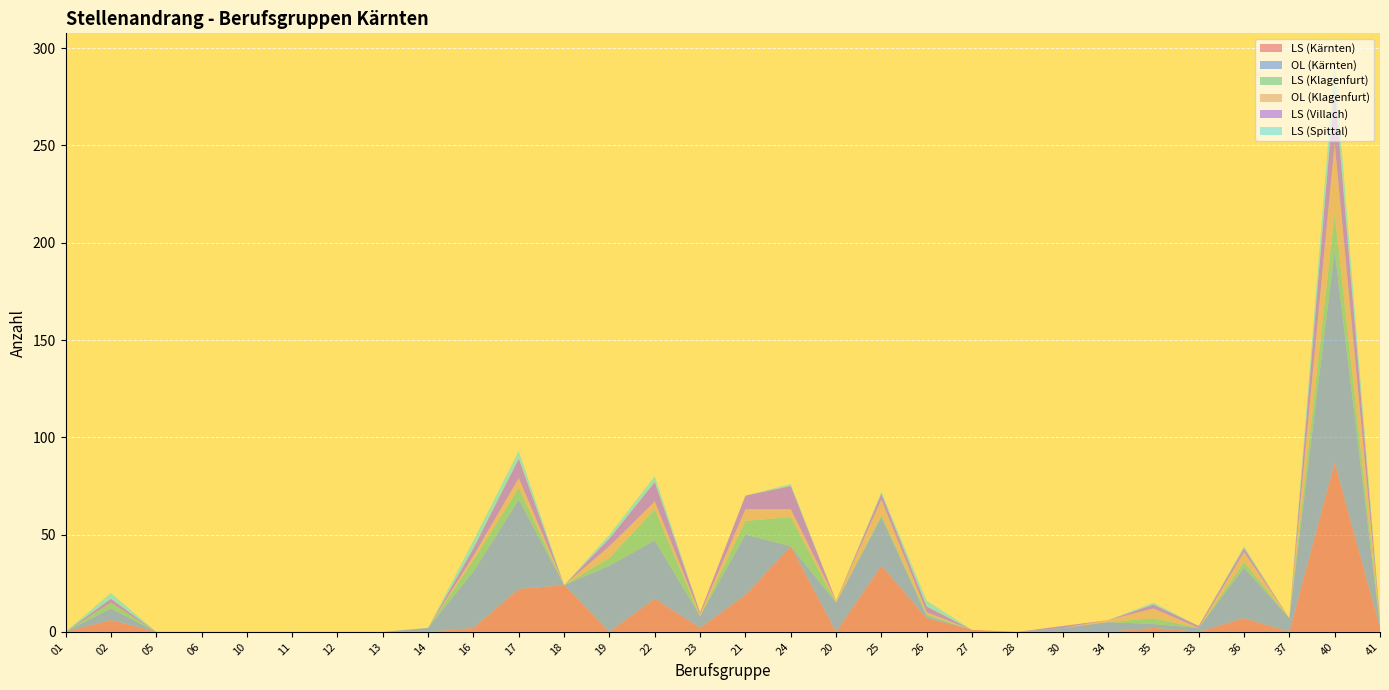

Reading left to right, transcribe all the data shown in this chart.

LS (Kärnten): 01=0	02=6	05=0	06=0	10=0	11=0	12=0	13=0	14=0	16=2	17=22	18=24	19=0	22=17	23=2	21=19	24=44	20=0	25=34	26=7	27=1	28=0	30=0	34=0	35=2	33=0	36=7	37=0	40=87	41=2
OL (Kärnten): 01=0	02=6	05=0	06=0	10=0	11=0	12=0	13=0	14=2	16=29	17=46	18=0	19=34	22=30	23=6	21=31	24=0	20=15	25=25	26=1	27=0	28=0	30=2	34=5	35=2	33=2	36=26	37=7	40=109	41=1
LS (Klagenfurt): 01=0	02=3	05=0	06=0	10=0	11=0	12=0	13=0	14=0	16=6	17=6	18=0	19=4	22=16	23=0	21=7	24=15	20=0	25=1	26=1	27=0	28=0	30=0	34=0	35=3	33=0	36=3	37=0	40=19	41=1
OL (Klagenfurt): 01=0	02=0	05=0	06=0	10=0	11=0	12=0	13=0	14=0	16=2	17=5	18=0	19=6	22=4	23=1	21=6	24=4	20=1	25=8	26=1	27=0	28=0	30=0	34=1	35=5	33=0	36=5	37=0	40=36	41=1
LS (Villach): 01=0	02=2	05=0	06=0	10=0	11=0	12=0	13=0	14=0	16=4	17=10	18=0	19=4	22=10	23=1	21=7	24=12	20=0	25=3	26=3	27=0	28=0	30=1	34=0	35=2	33=1	36=2	37=0	40=29	41=1
LS (Spittal): 01=0	02=3	05=0	06=0	10=0	11=0	12=0	13=0	14=0	16=4	17=4	18=0	19=2	22=3	23=0	21=0	24=1	20=0	25=1	26=3	27=0	28=0	30=0	34=0	35=1	33=0	36=1	37=0	40=13	41=0